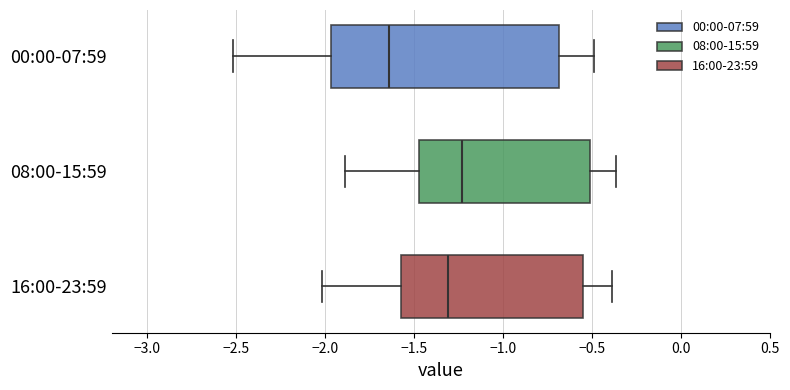

Which box's median line is the furthest to the left?

00:00-07:59